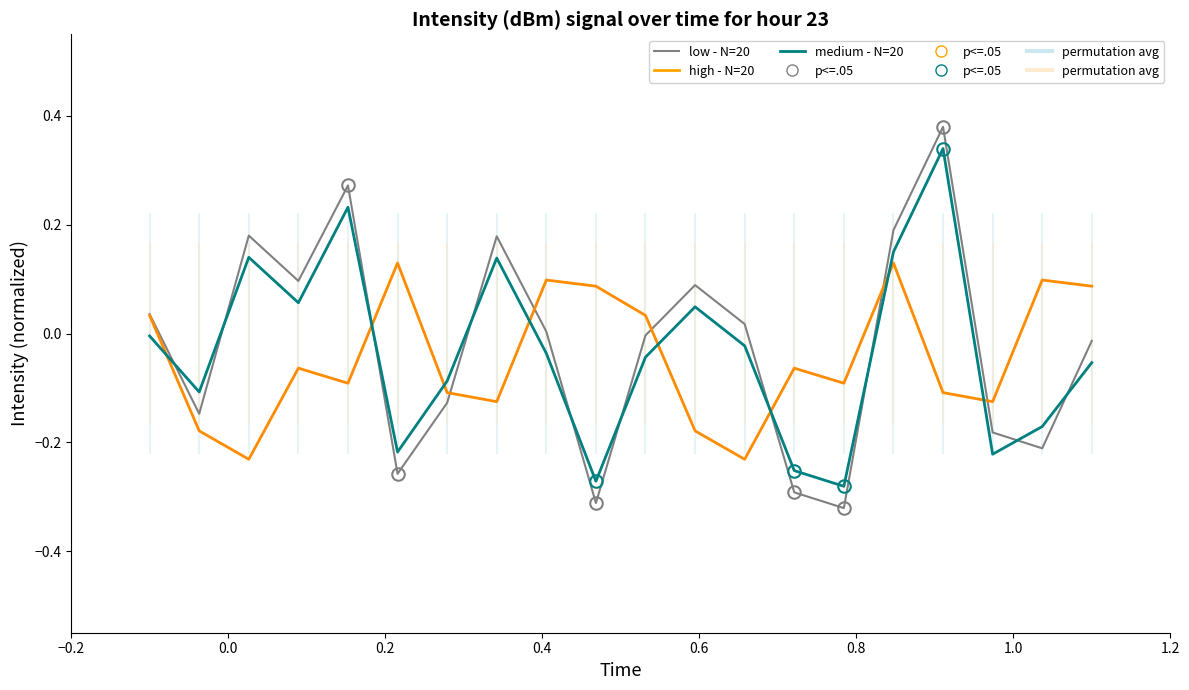

How many times do high - N=20 and medium - N=20 cross each other?

8